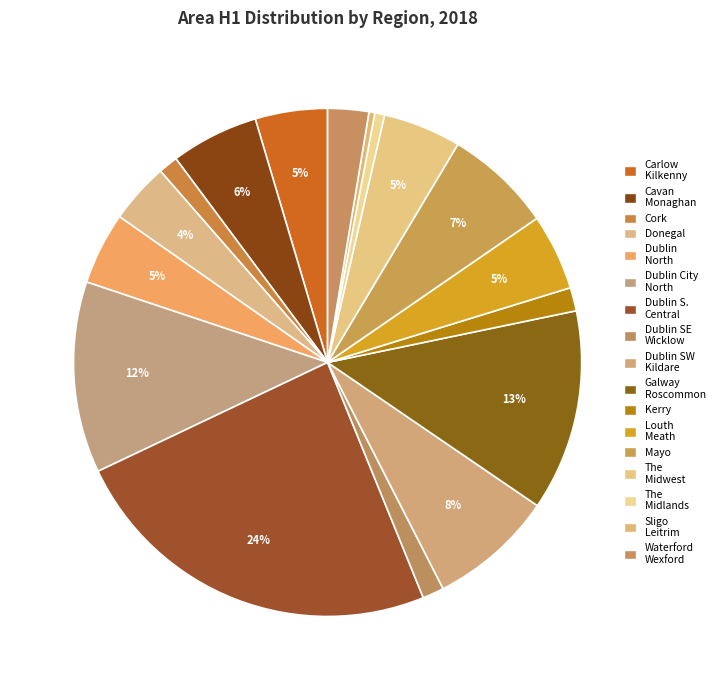

How many segments does this pie chart have?

17